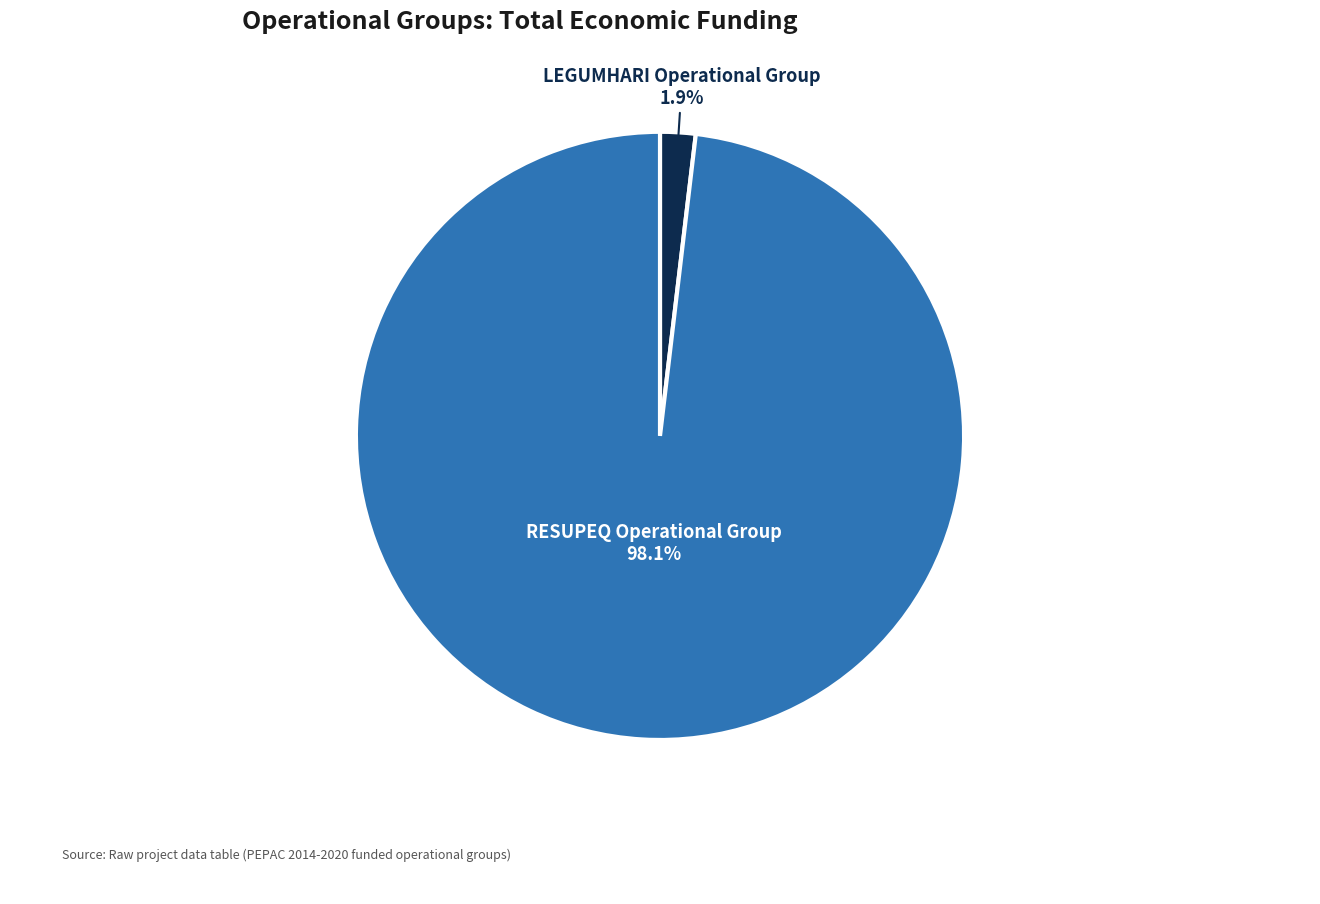

To the nearest percent, what percentage of the pie is LEGUMHARI Operational Group?

2%